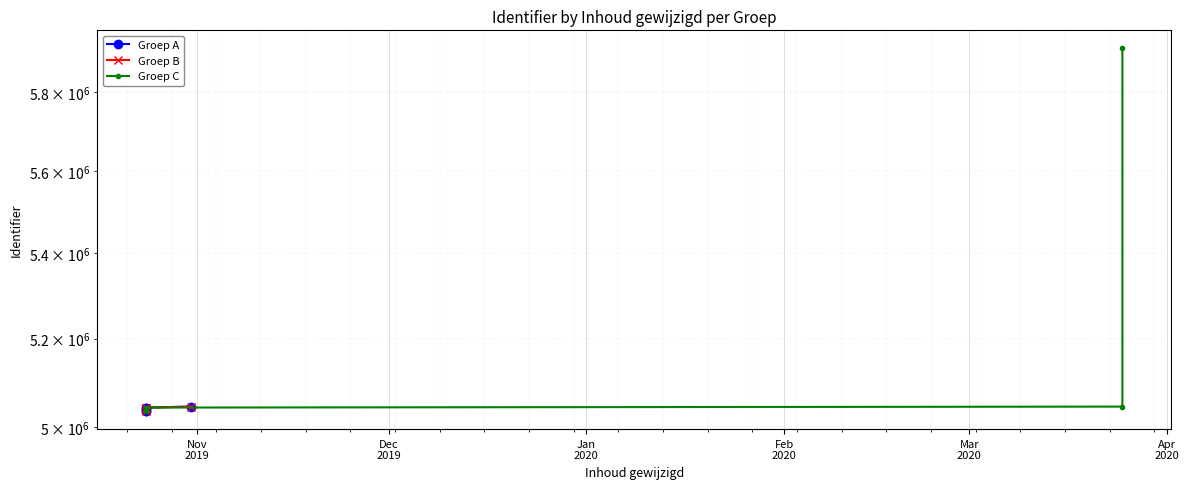

What value does the Groep C series have at Mar
2020?

5912228